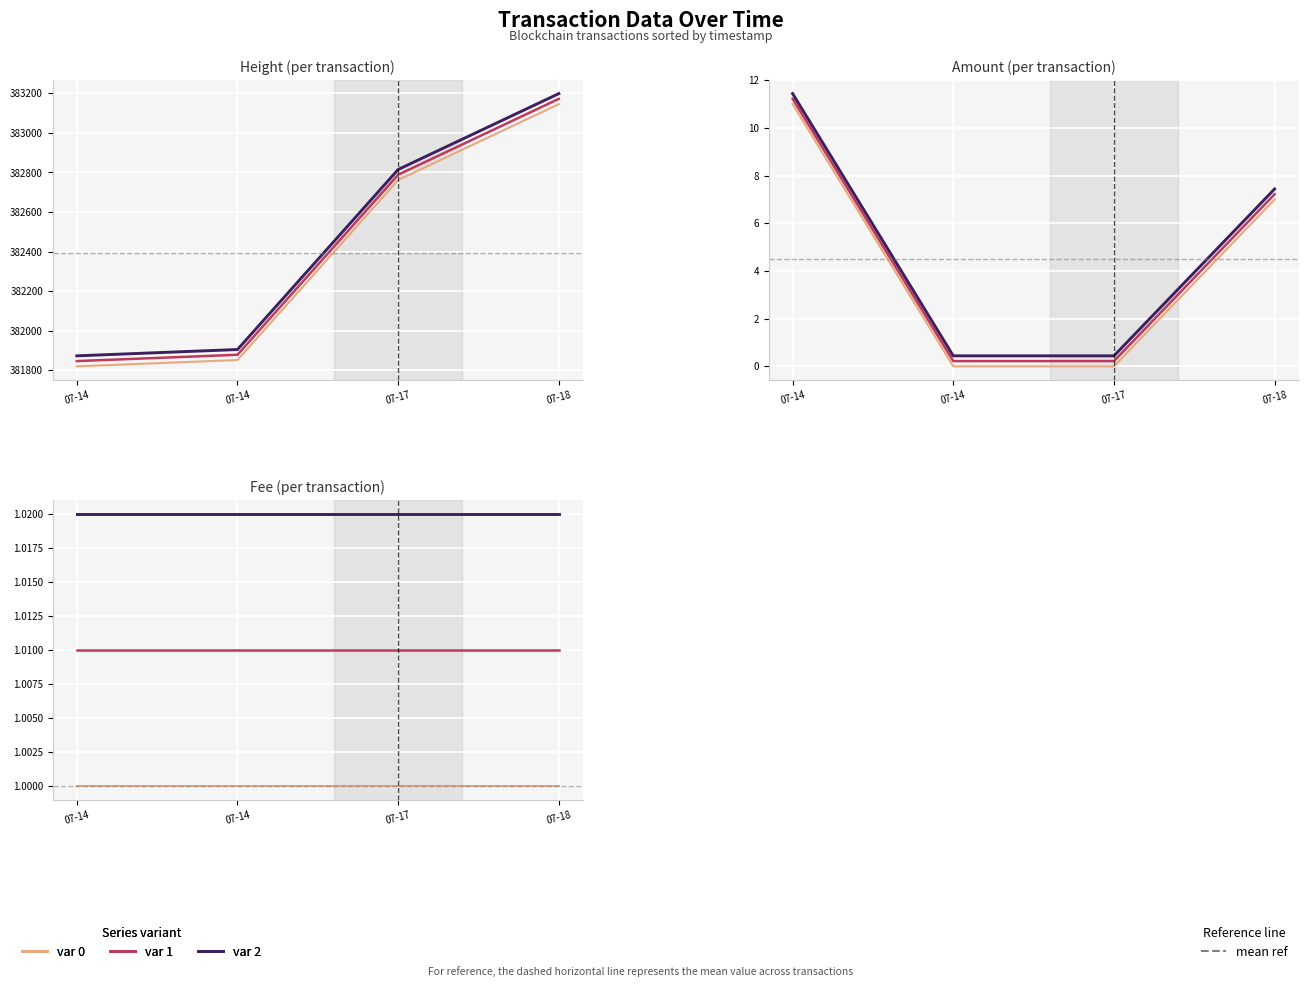

What is the value of the Height point at the 2nd from the left?

381851